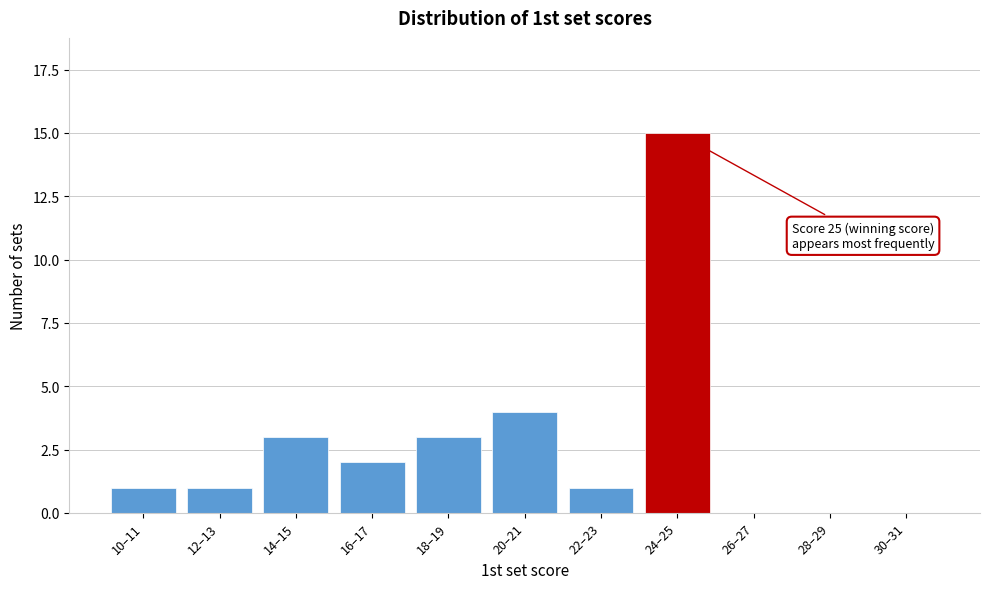

Reading right to left, what are all the values shown in this chart?

30–31=0	28–29=0	26–27=0	24–25=15	22–23=1	20–21=4	18–19=3	16–17=2	14–15=3	12–13=1	10–11=1